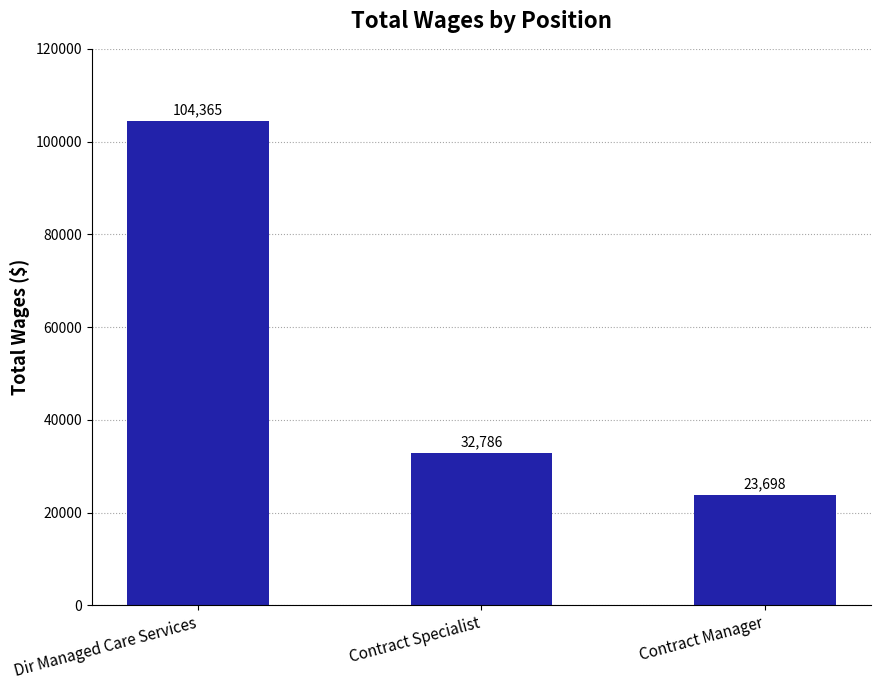

Reading right to left, list all the values displayed in this chart.

Contract Manager=23698	Contract Specialist=32786	Dir Managed Care Services=104365